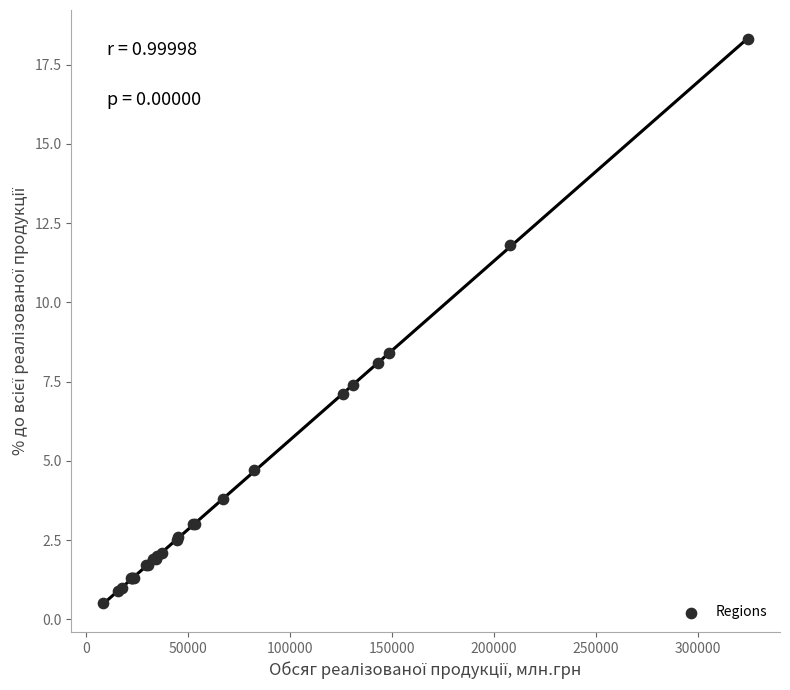

What Y value in the scatter plot is closest to 9?

8.4